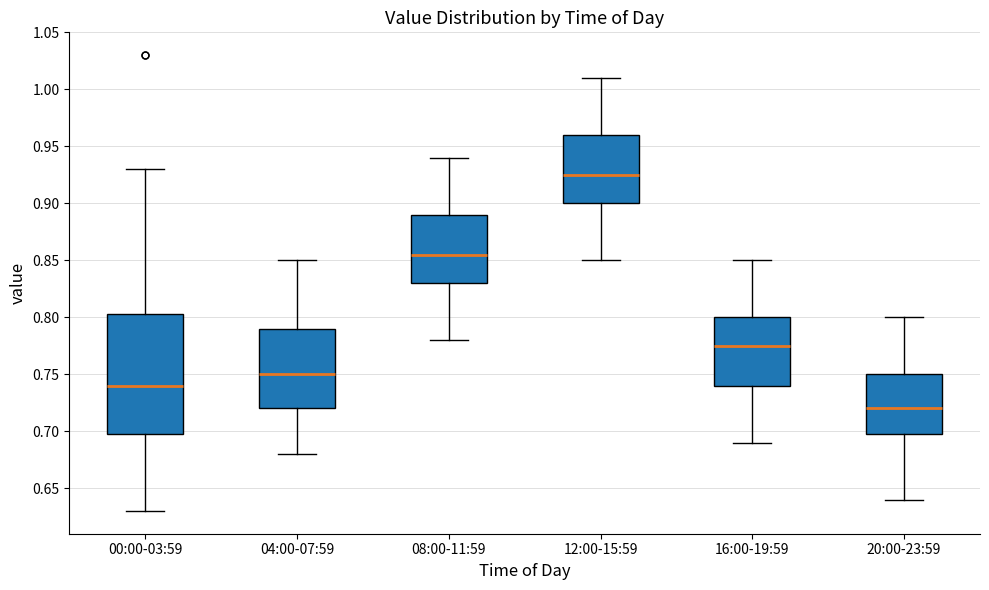

Which box has the highest median line?

12:00-15:59